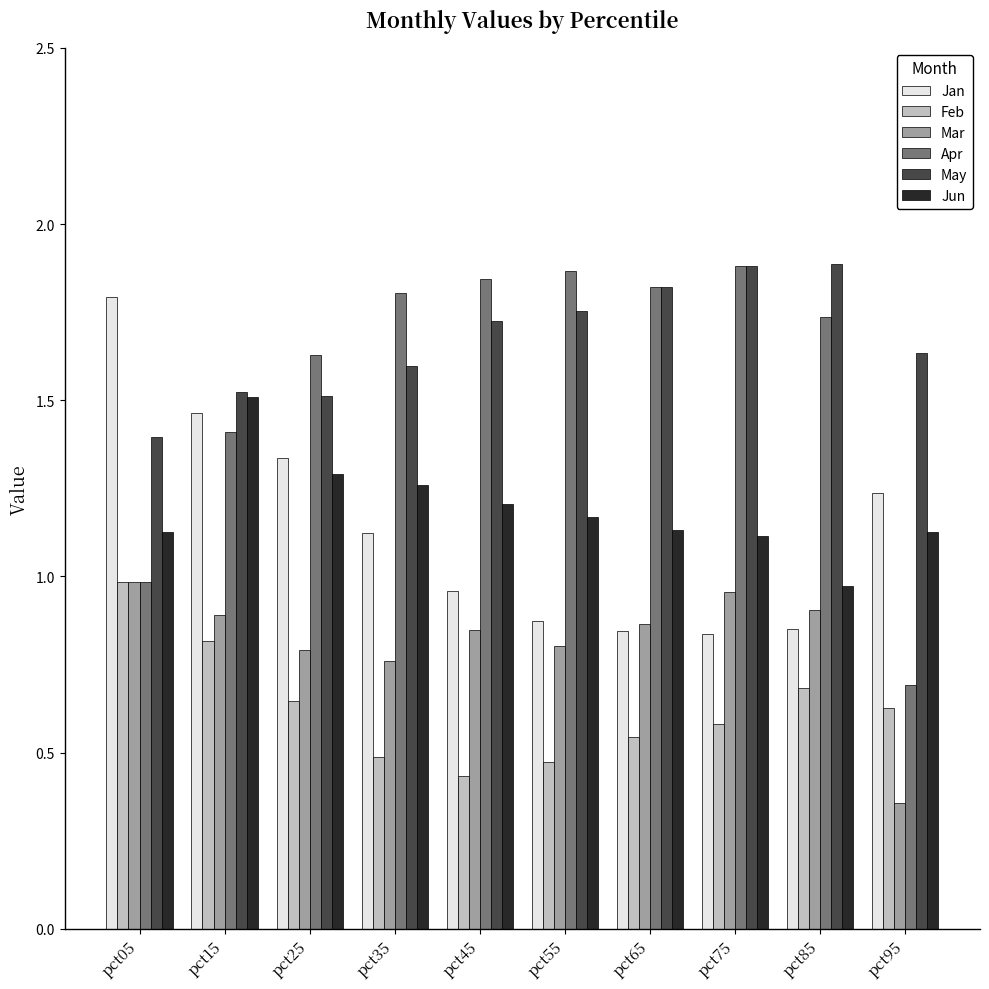

At which category does the chart reach its minimum across all series?

pct95